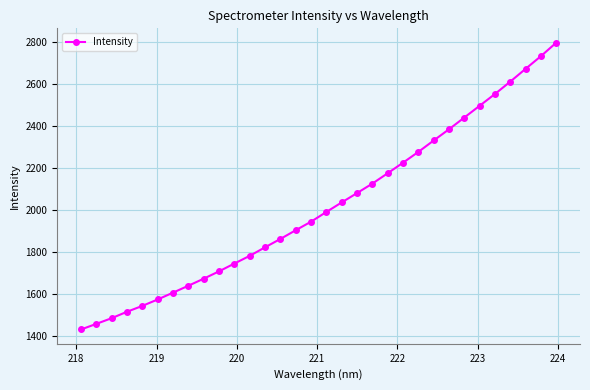

What is the sum of all values?

64622.6